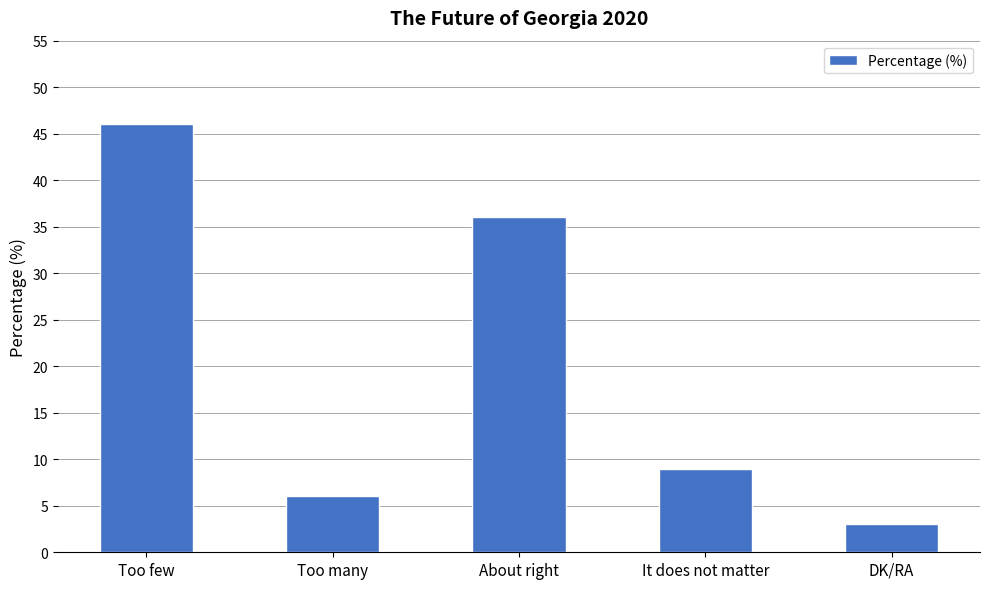

Is it true that the value at DK/RA is 3?

True